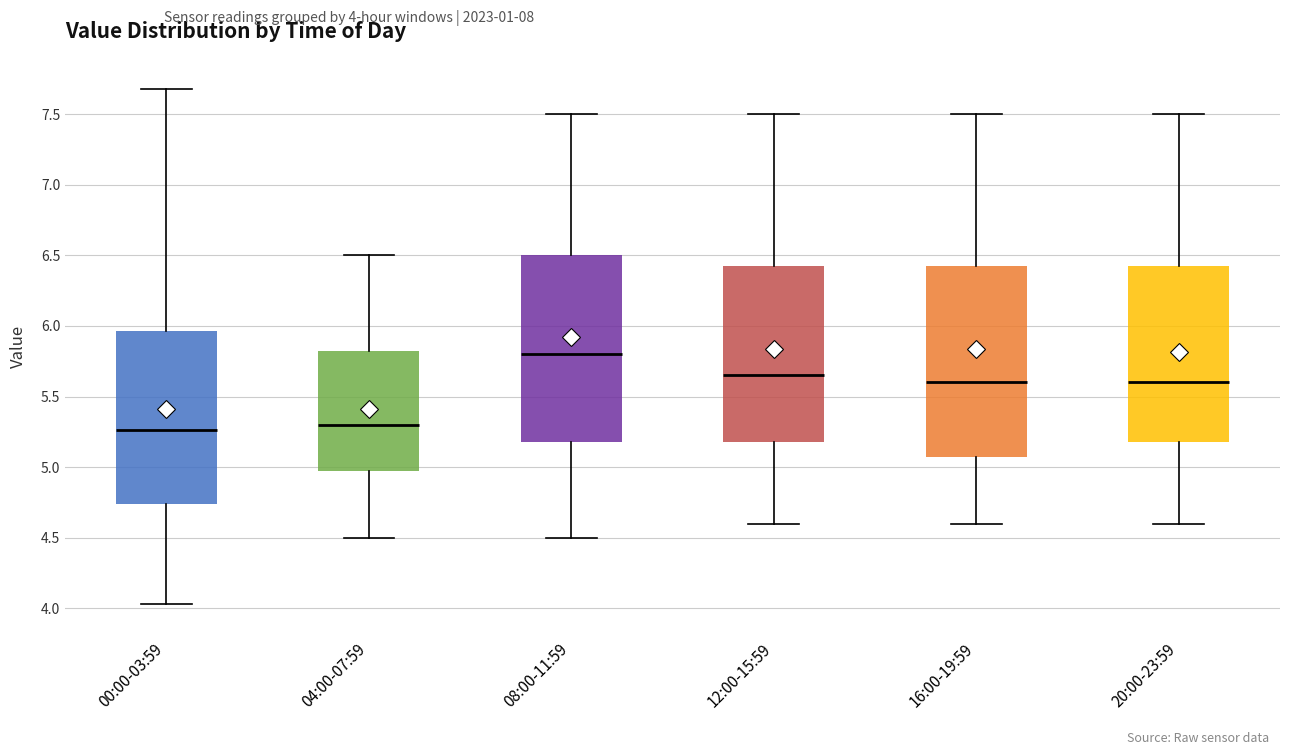

Where is the lower edge of the box for 00:00-03:59 on the y-axis? The values are not printed on the chart, so give them approximately, as read against the axis.

4.75